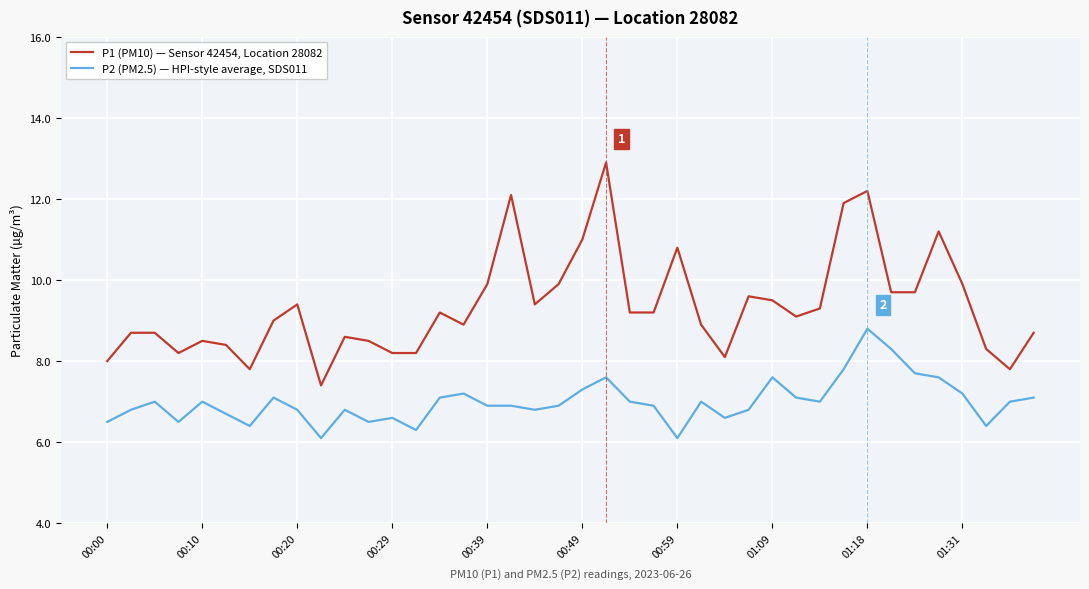

List the series in order of their overall mean, lowest first.

P2 (PM2.5) — HPI-style average, SDS011, P1 (PM10) — Sensor 42454, Location 28082